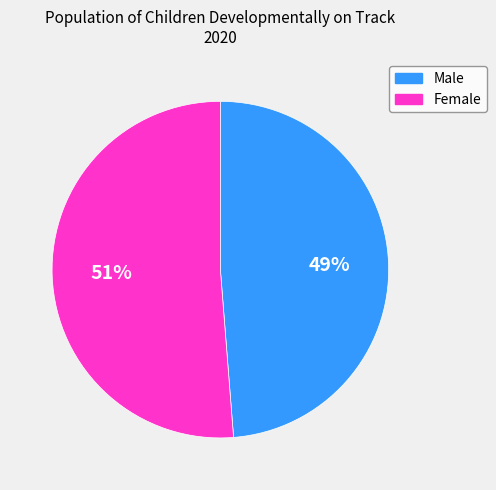

To the nearest percent, what is the average slice percentage?

50%